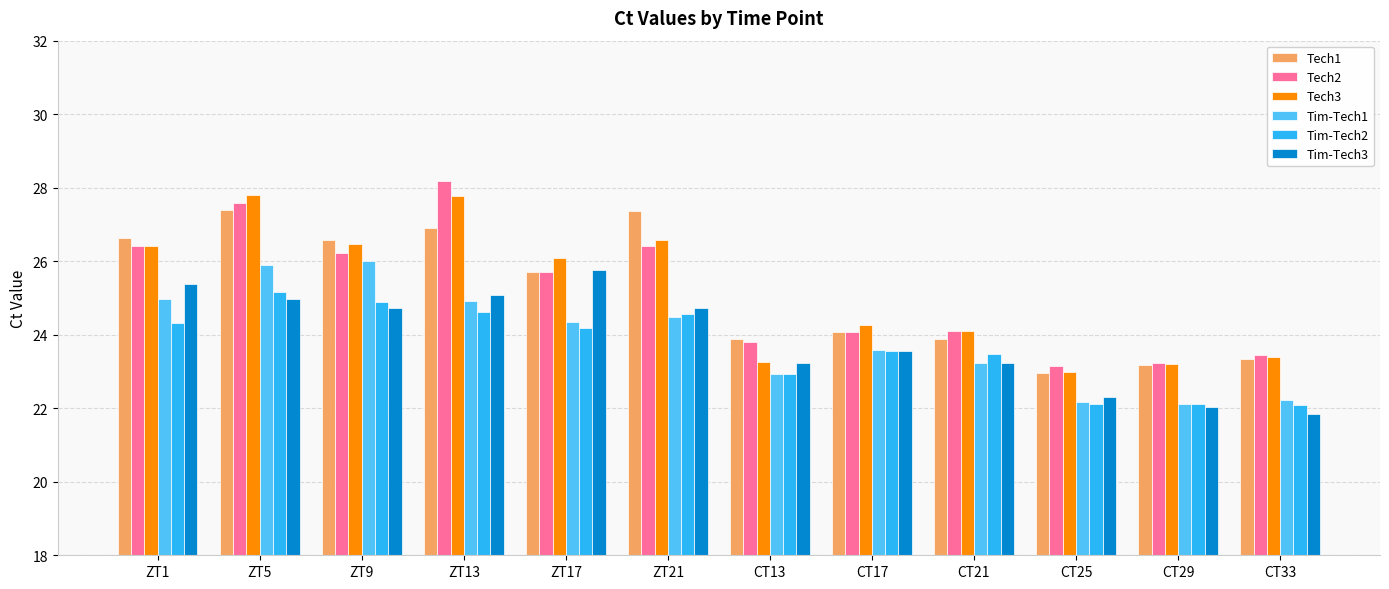

What is the value of the Tech1 bar at the 8th from the left?

24.1